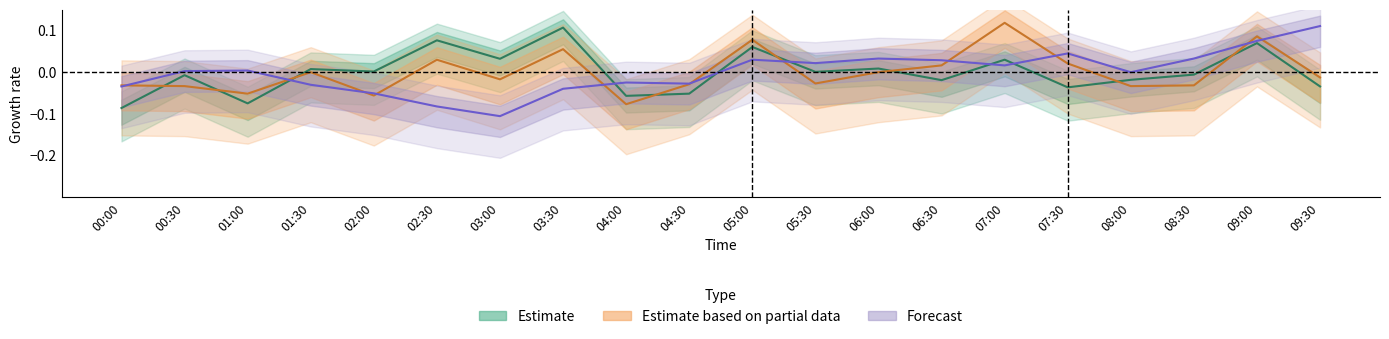

Count the number of categories in the chart.

20